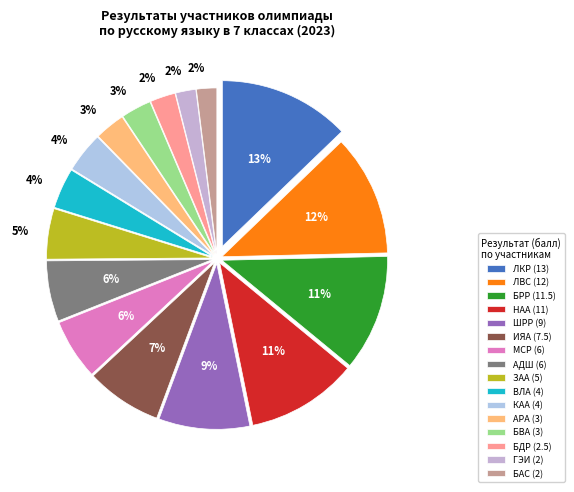

How many segments does this pie chart have?

16